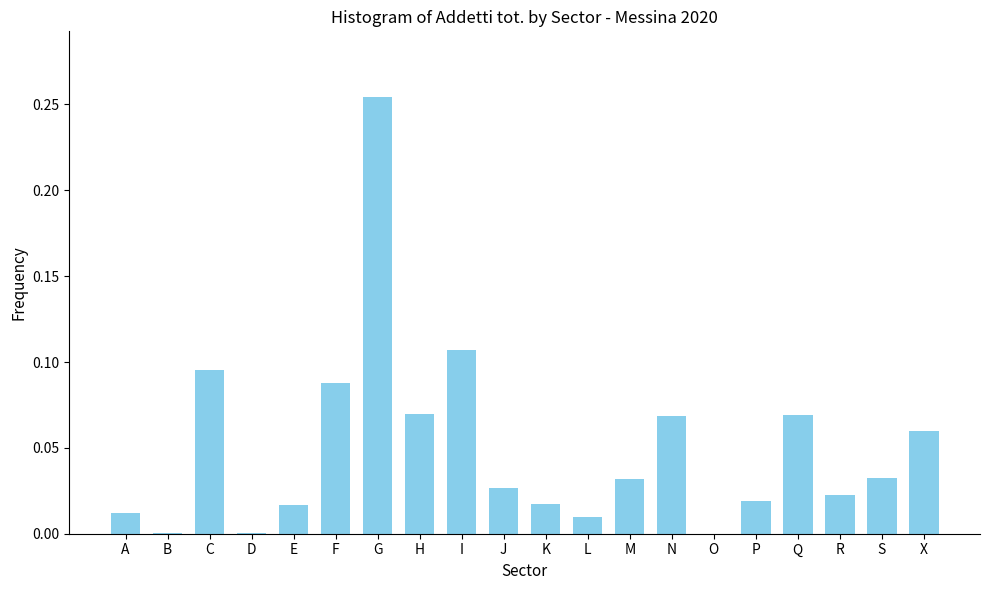

What is the sum of all values?

1.0